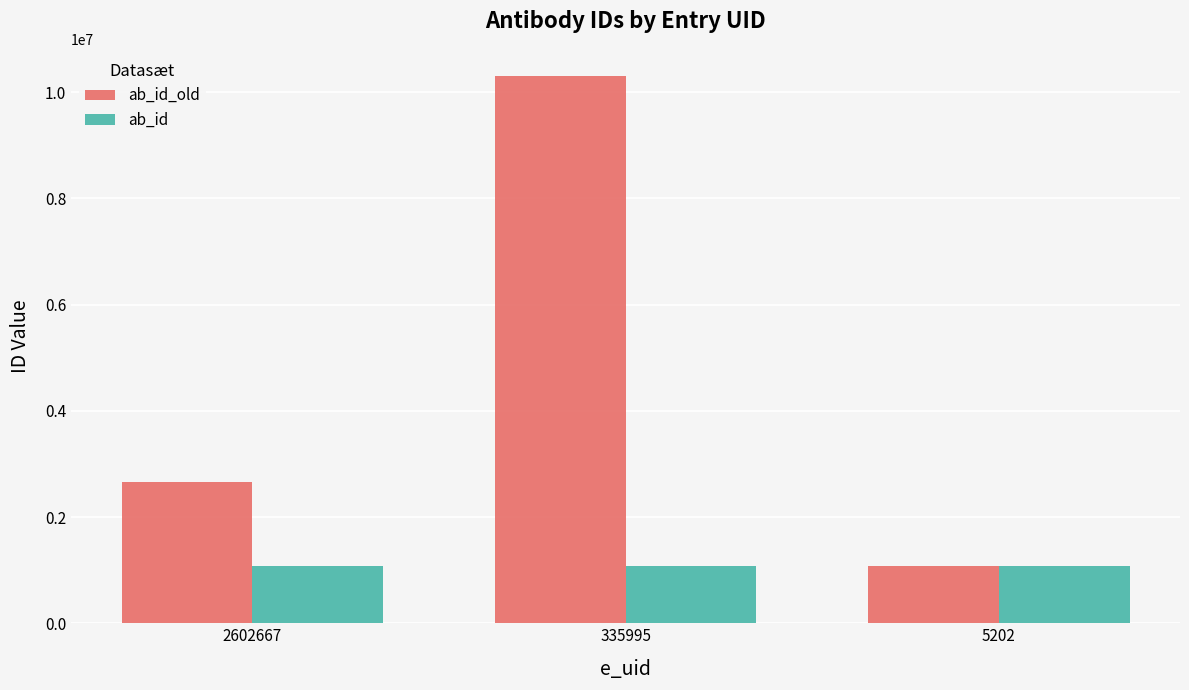

Rank the series by their average value, from highest to lowest.

ab_id_old, ab_id